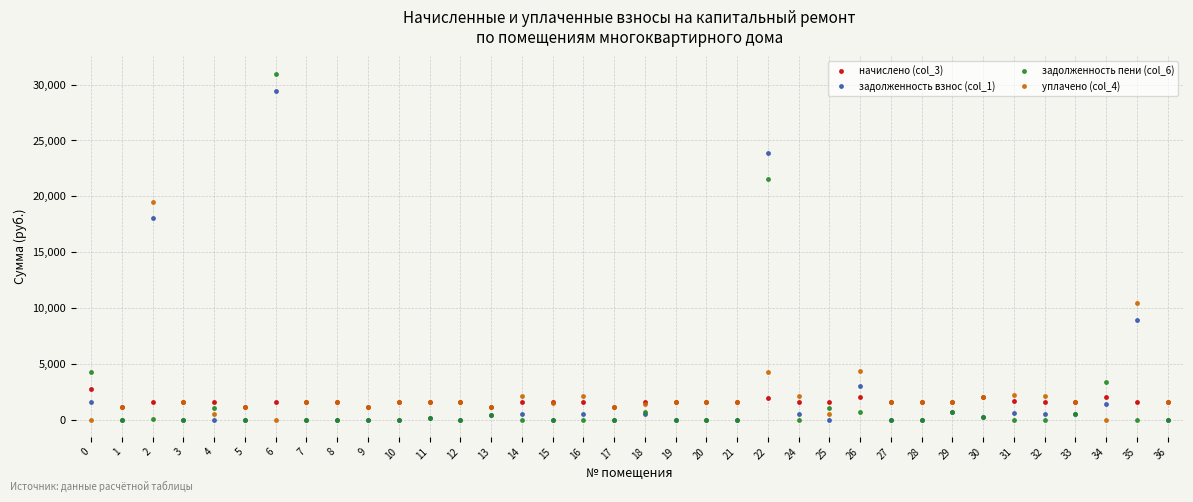

True or false: задолженность пени (col_6) has a value of 0.0 at 36.

True